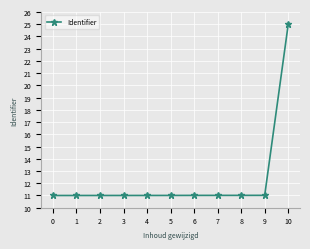

What is the value of the 10th point from the left?

11.0